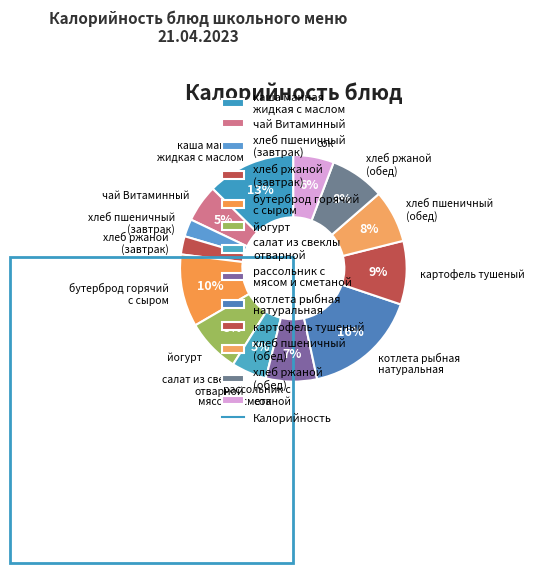

To the nearest percent, what is the difference between the largest and smallest slice percentages?

14%